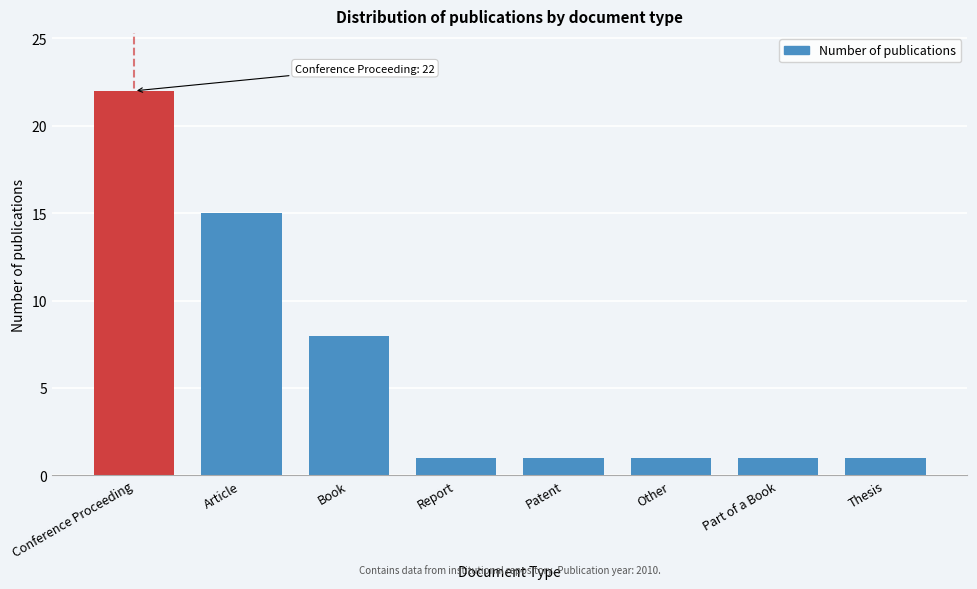

Reading left to right, list all the values displayed in this chart.

22	15	8	1	1	1	1	1